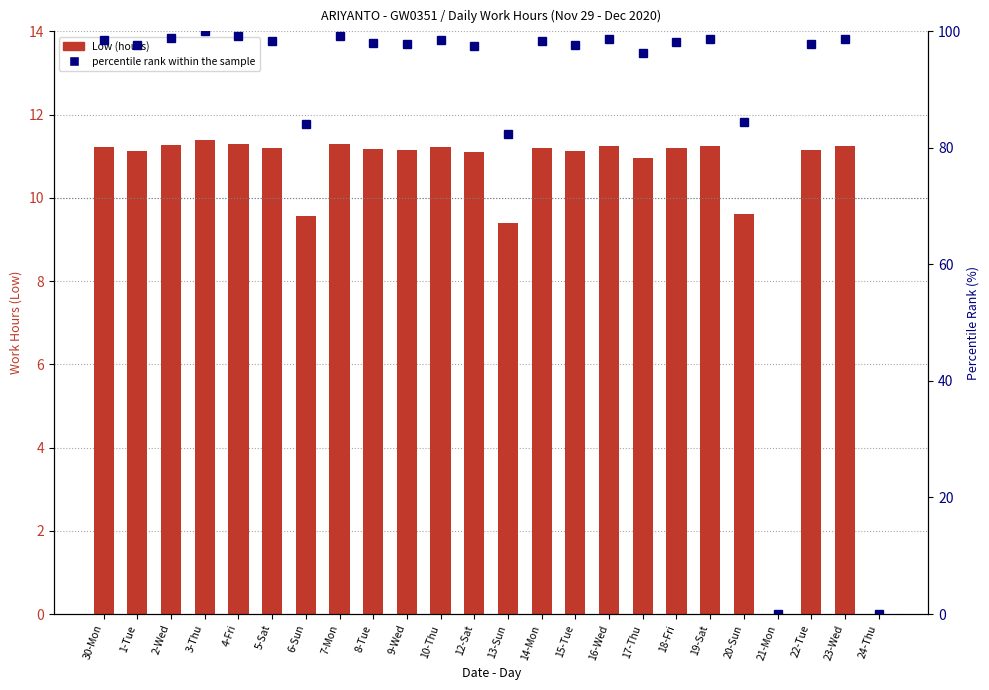

What is the approximate value of Low (hours) at 1-Tue?

11.1